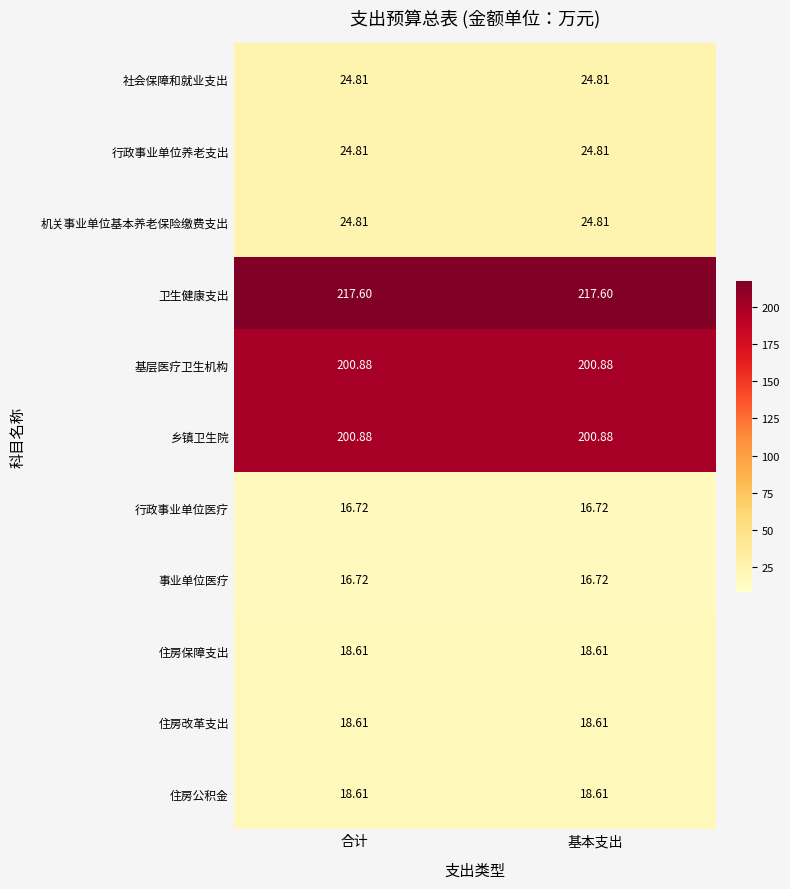

Is the value of 乡镇卫生院 at 基本支出 greater than the value of 机关事业单位基本养老保险缴费支出 at 基本支出?

Yes